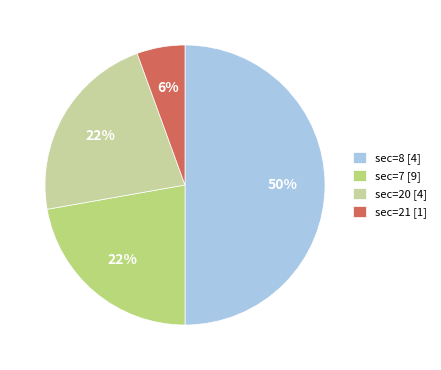

Does sec=20 [4] represent more than half of the total?

No